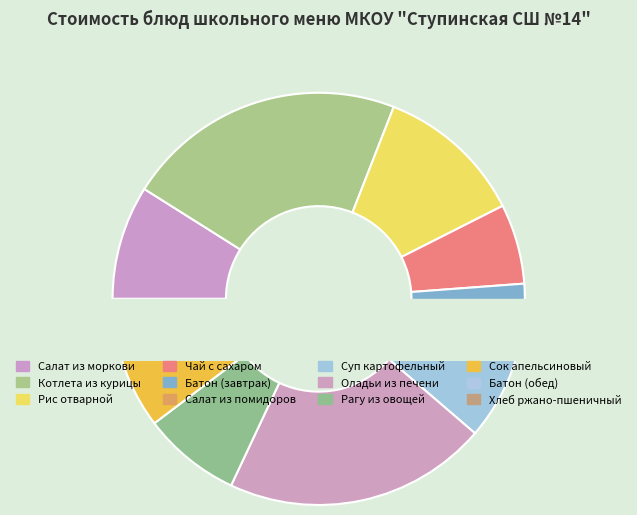

The Рагу из овощей slice represents 1% of the pie. True or false?

False